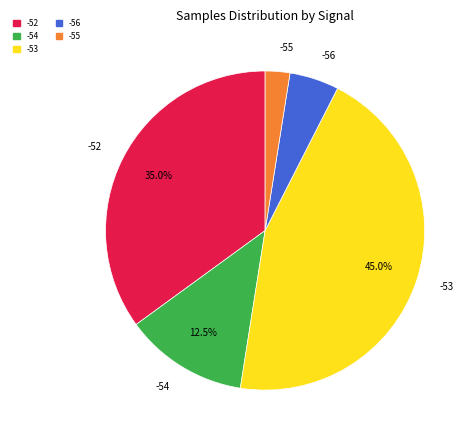

Does -53 account for over 50% of the chart?

No